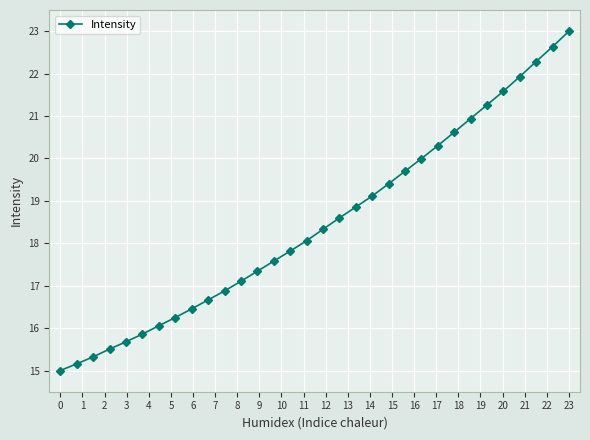

True or false: the data has more than 2 interior local peaks.

False